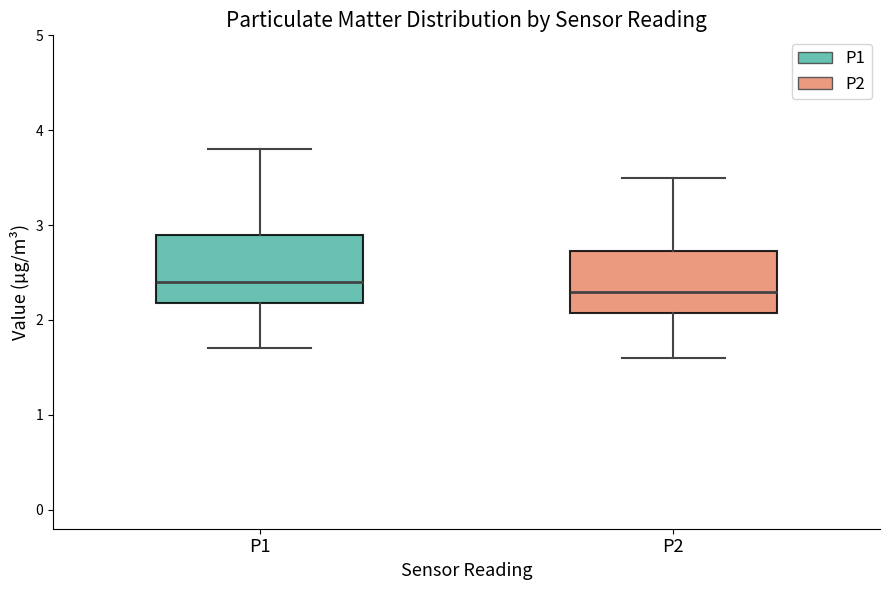

Where does the upper whisker of the box for P1 end on the y-axis? The values are not printed on the chart, so give them approximately, as read against the axis.

3.8